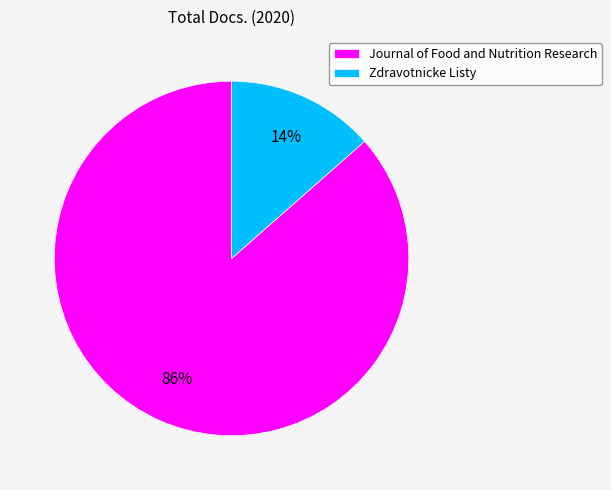

To the nearest percent, what portion does Zdravotnicke Listy represent?

14%